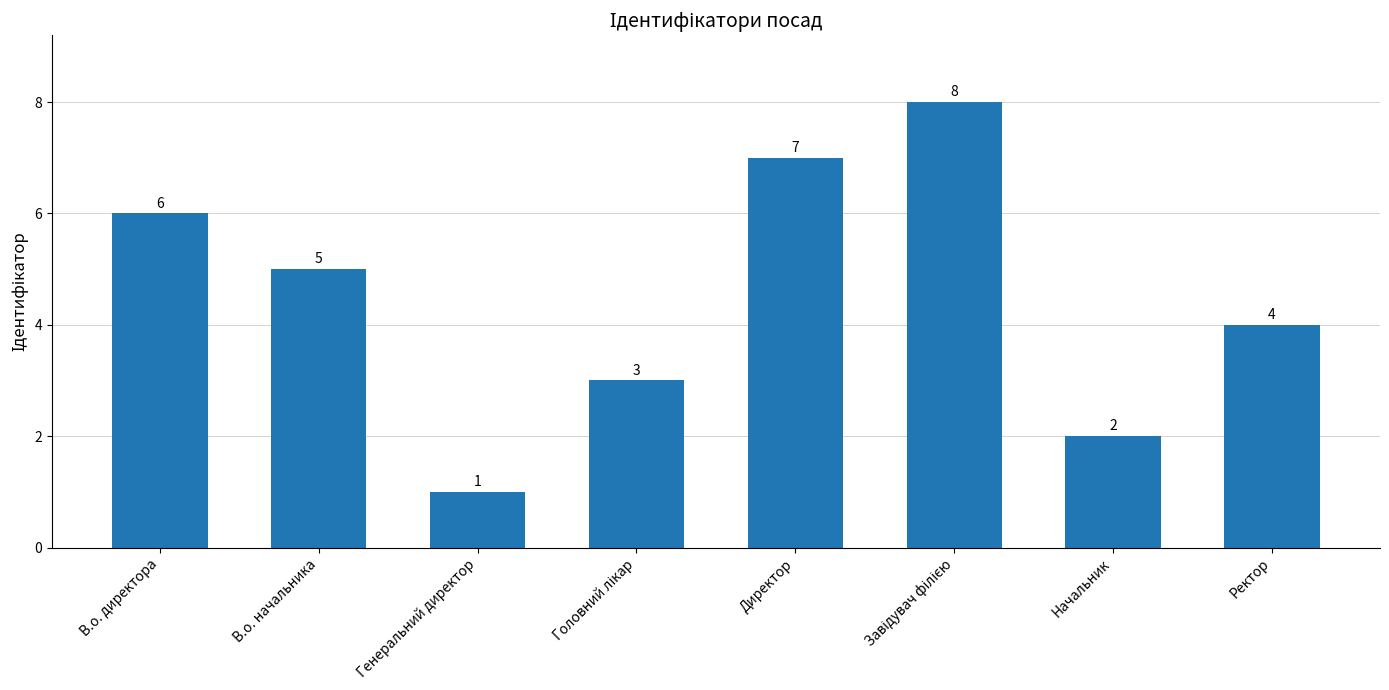

How many distinct data groups are displayed?

1